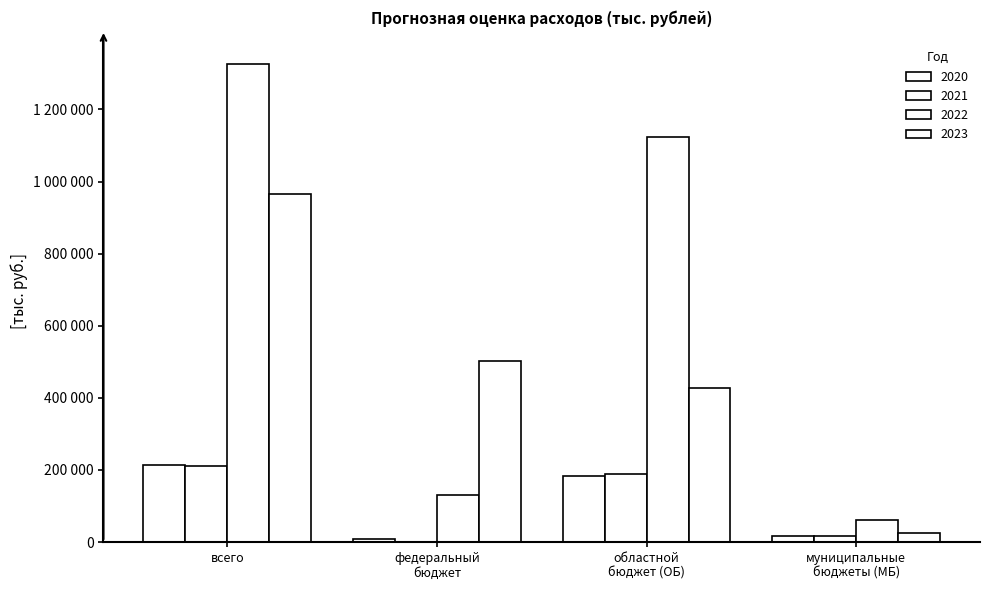

How many series are shown in this chart?

4